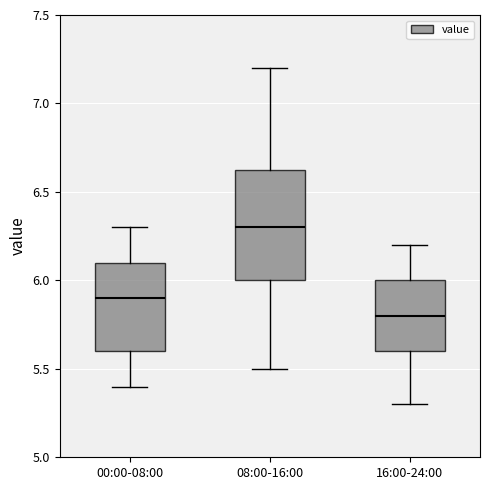

Where is the lower edge of the box for 00:00-08:00 on the y-axis? The values are not printed on the chart, so give them approximately, as read against the axis.

5.60